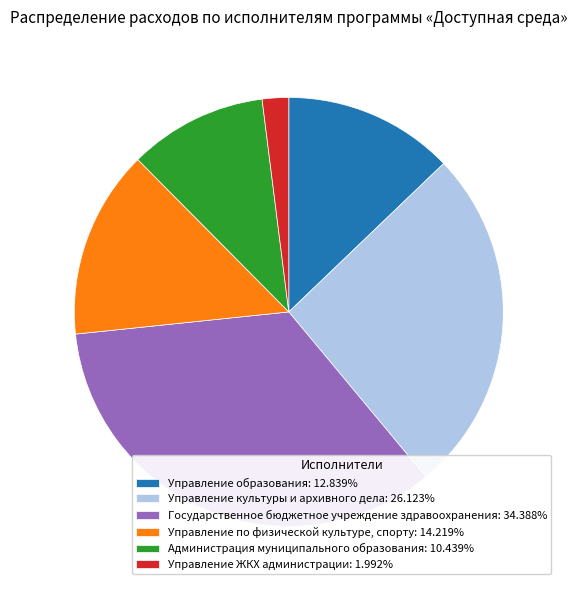

Is Управление культуры и архивного дела: 26.123% the majority of the pie?

No